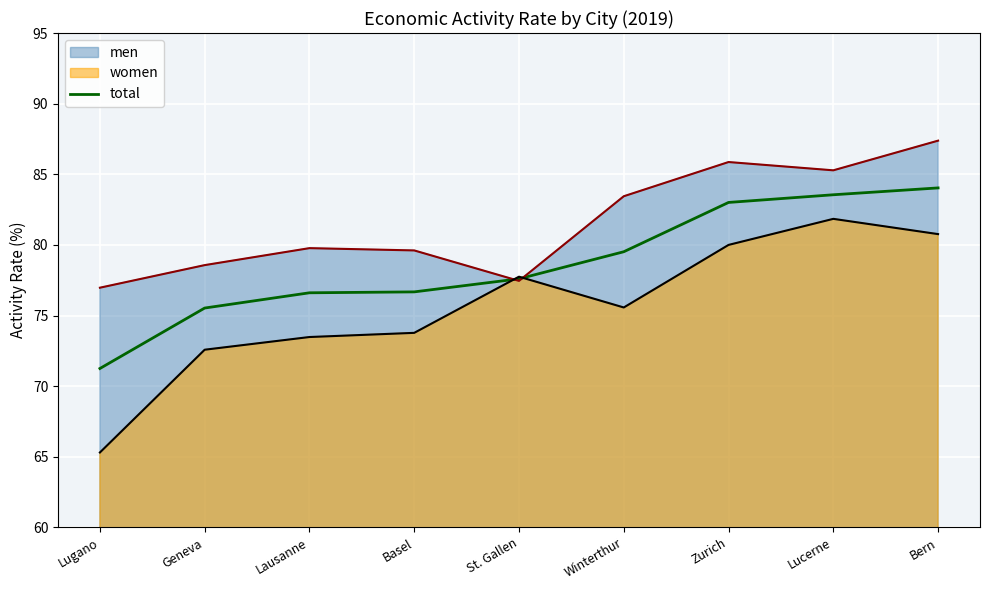

What is the sum of all values?

707.8